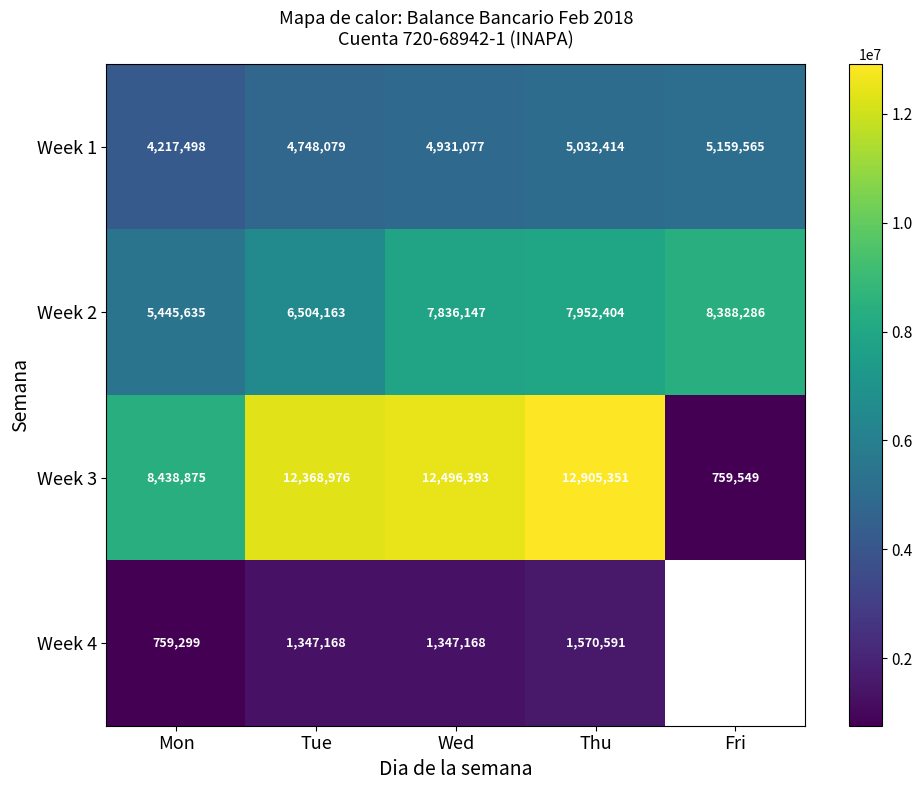

At which category is the sum across all series the highest?

Thu